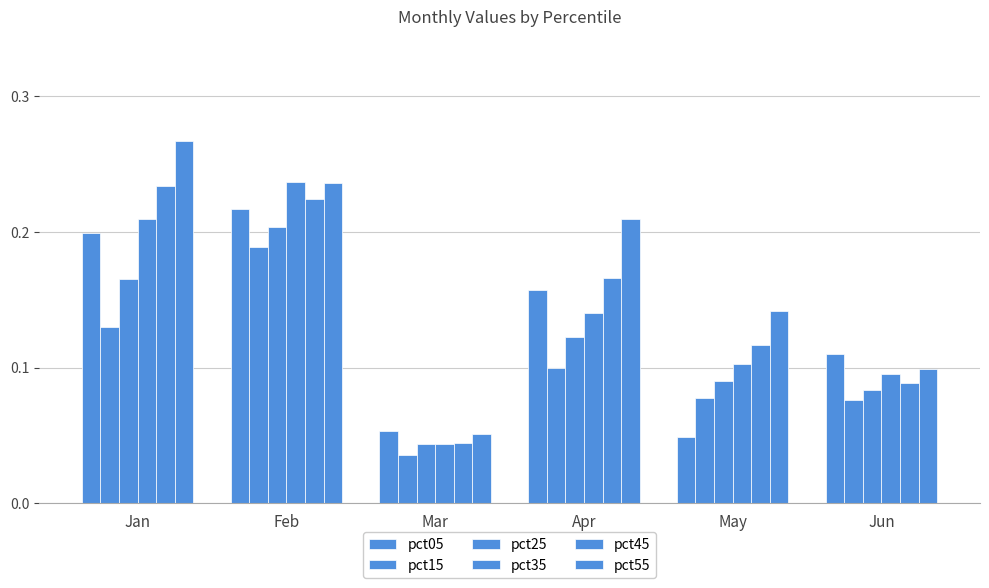

Does the chart contain any negative values?

No